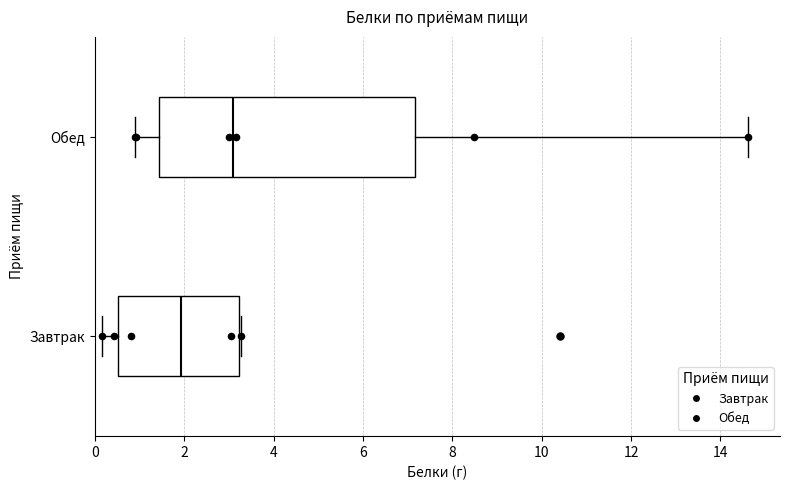

Which box is the widest, from its left edge to its right edge?

Обед